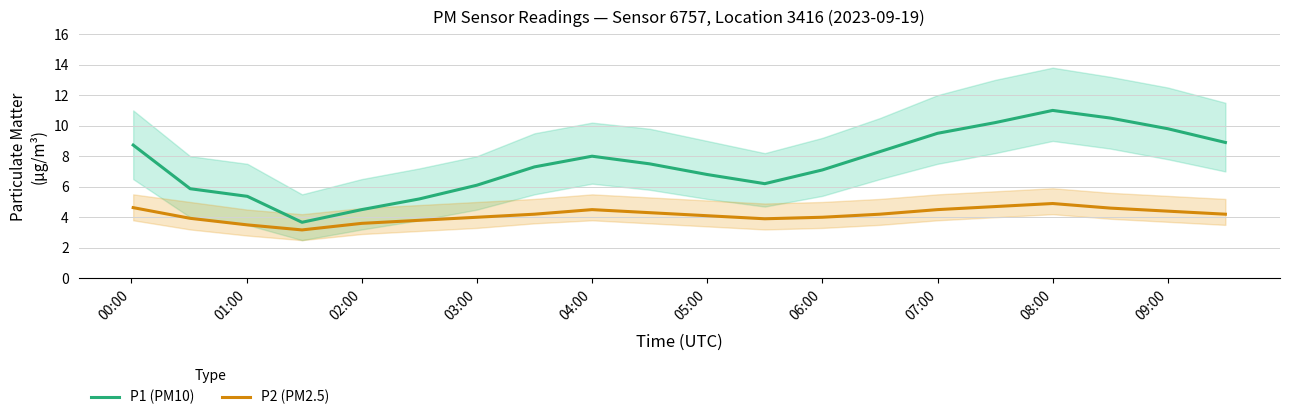

What value does the P2 (PM2.5) series have at 05:00?

4.1